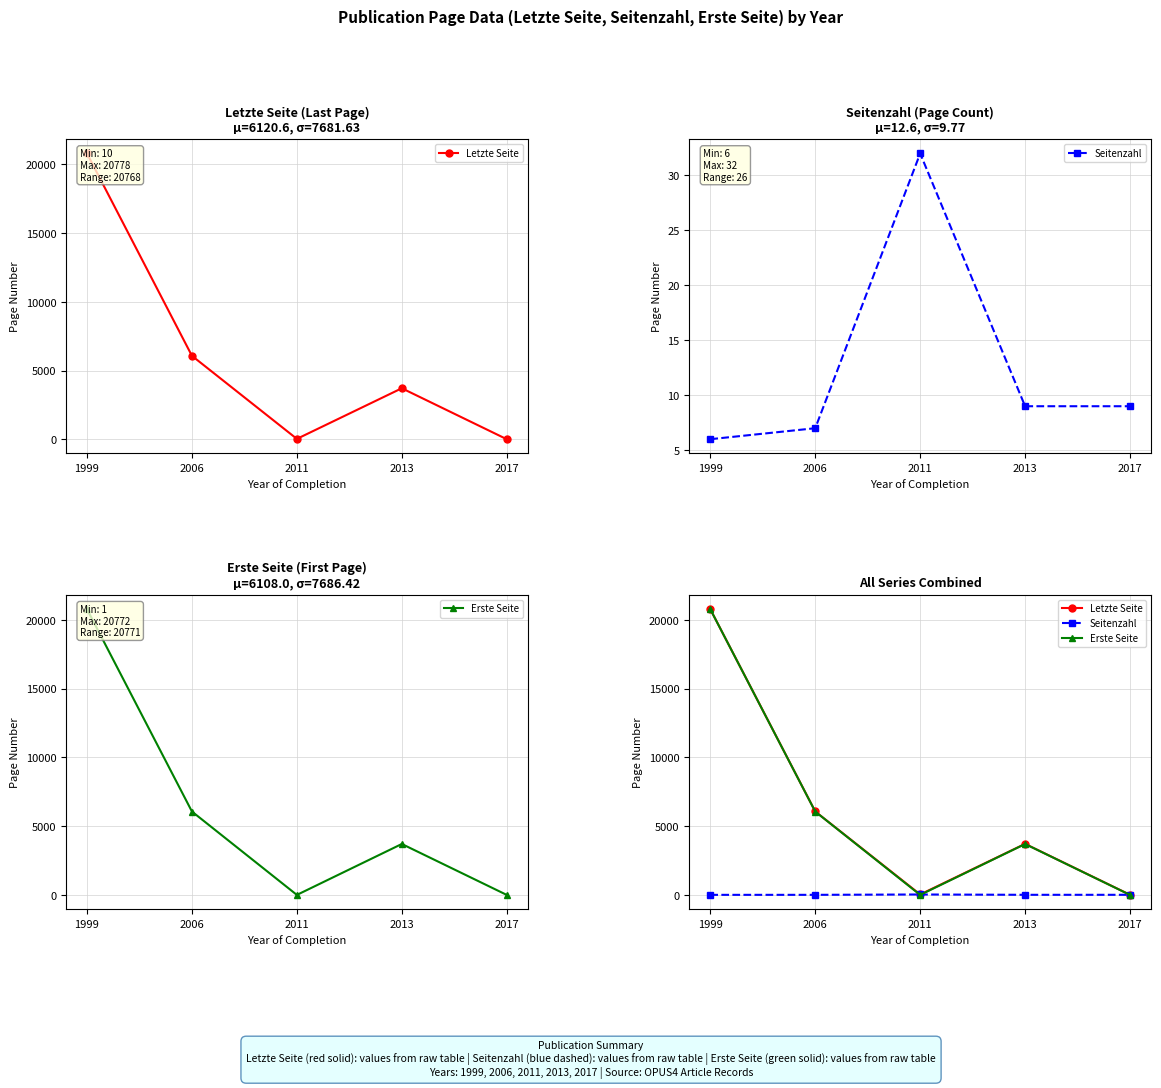

What is the value of the Seitenzahl point at the 4th from the left?

9